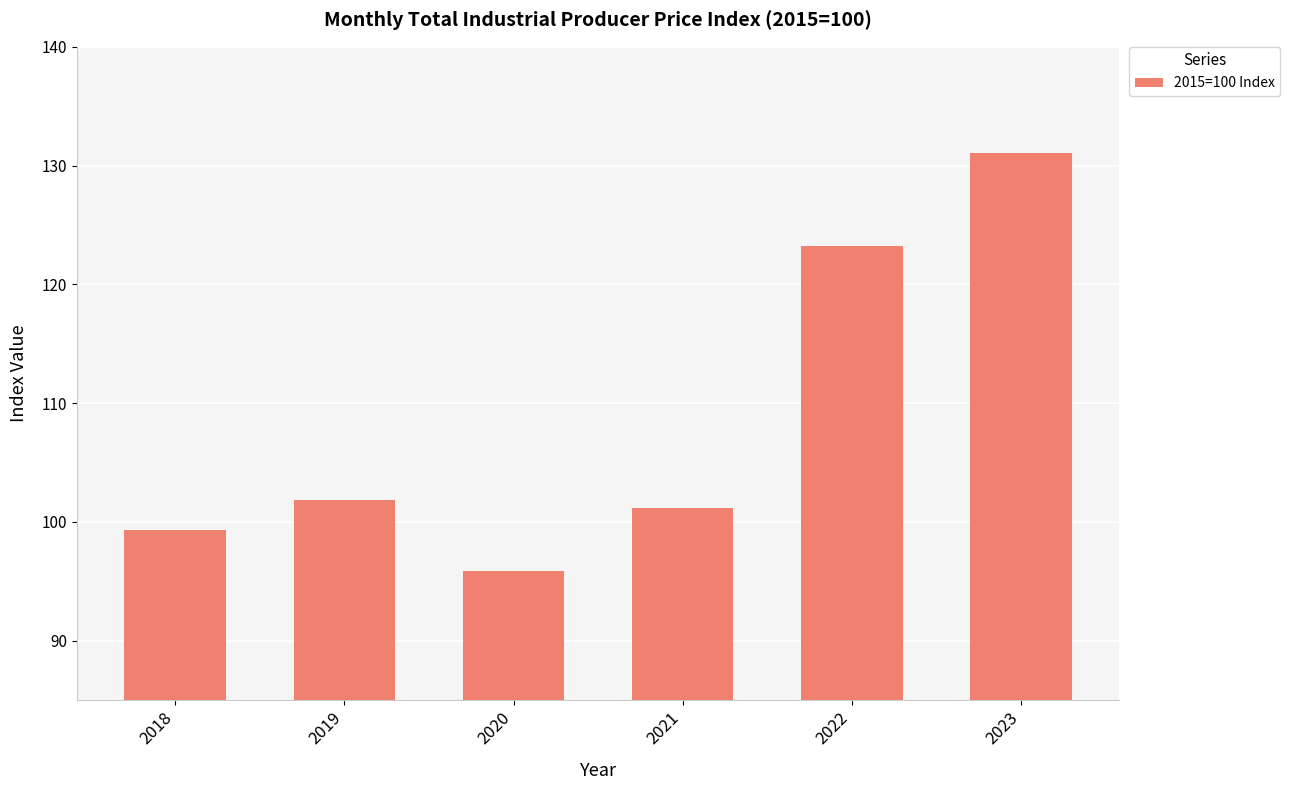

True or false: the data shows 131.7 at 2020.

False